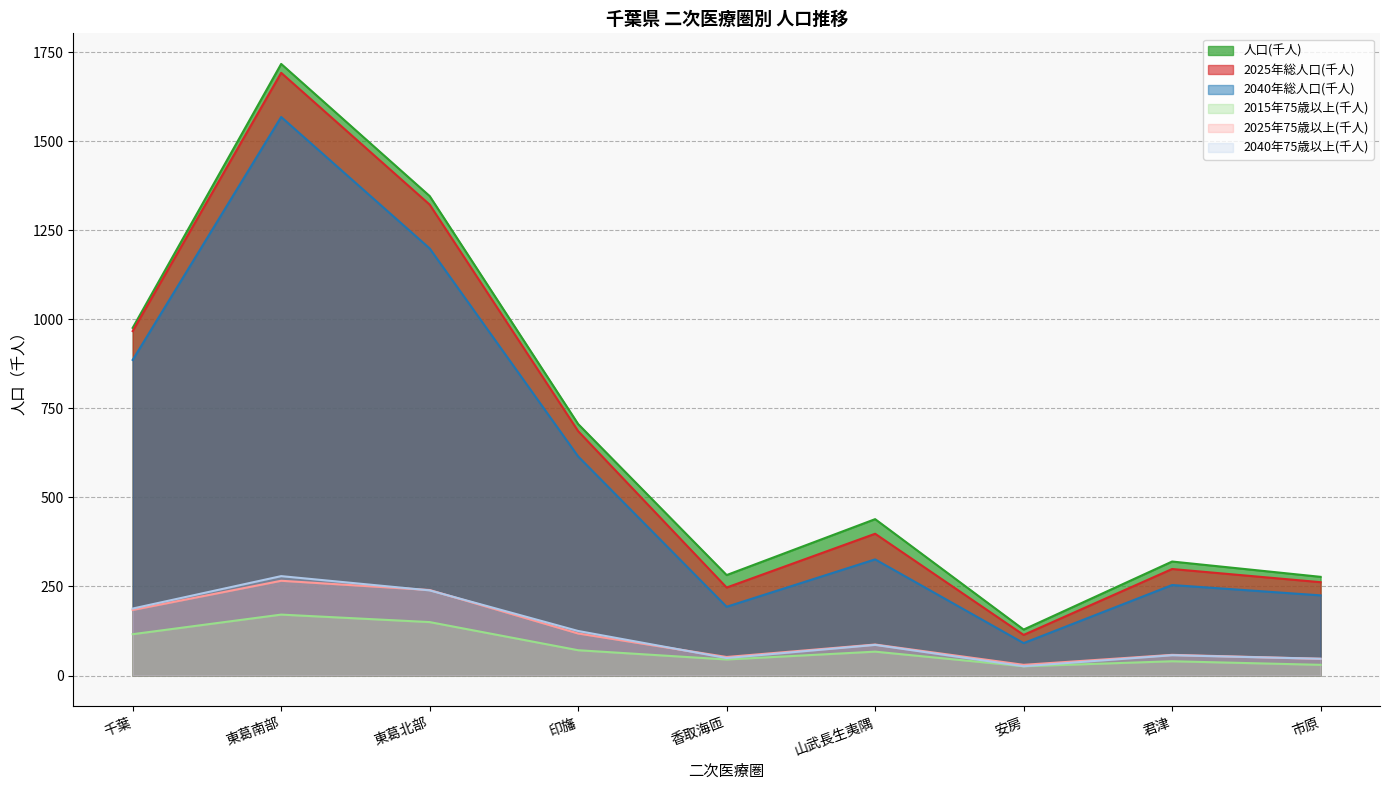

The 2025年総人口(千人) series shows 160 at 市原. True or false?

False